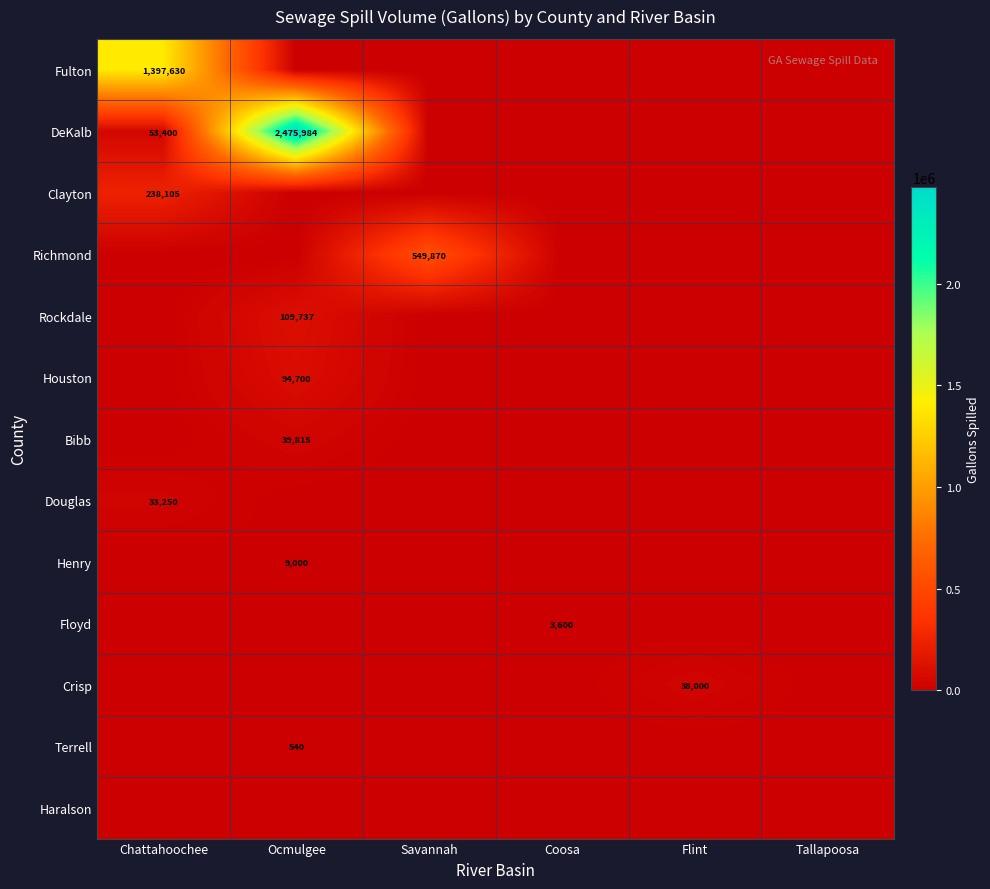

True or false: DeKalb has a value of 817526 at Ocmulgee.

False